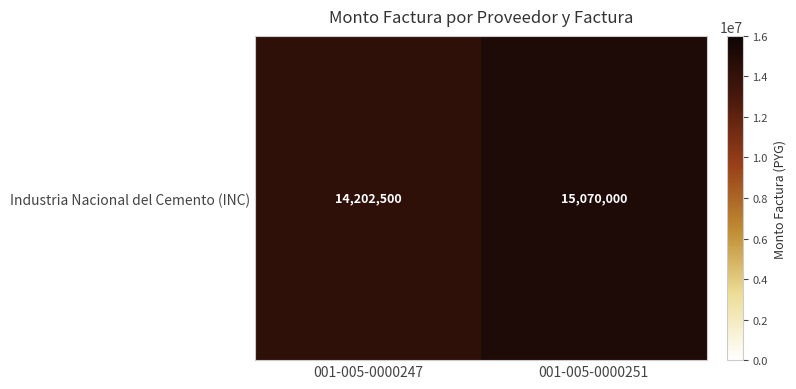

Where is the data nearest to the value 14636250?

001-005-0000247